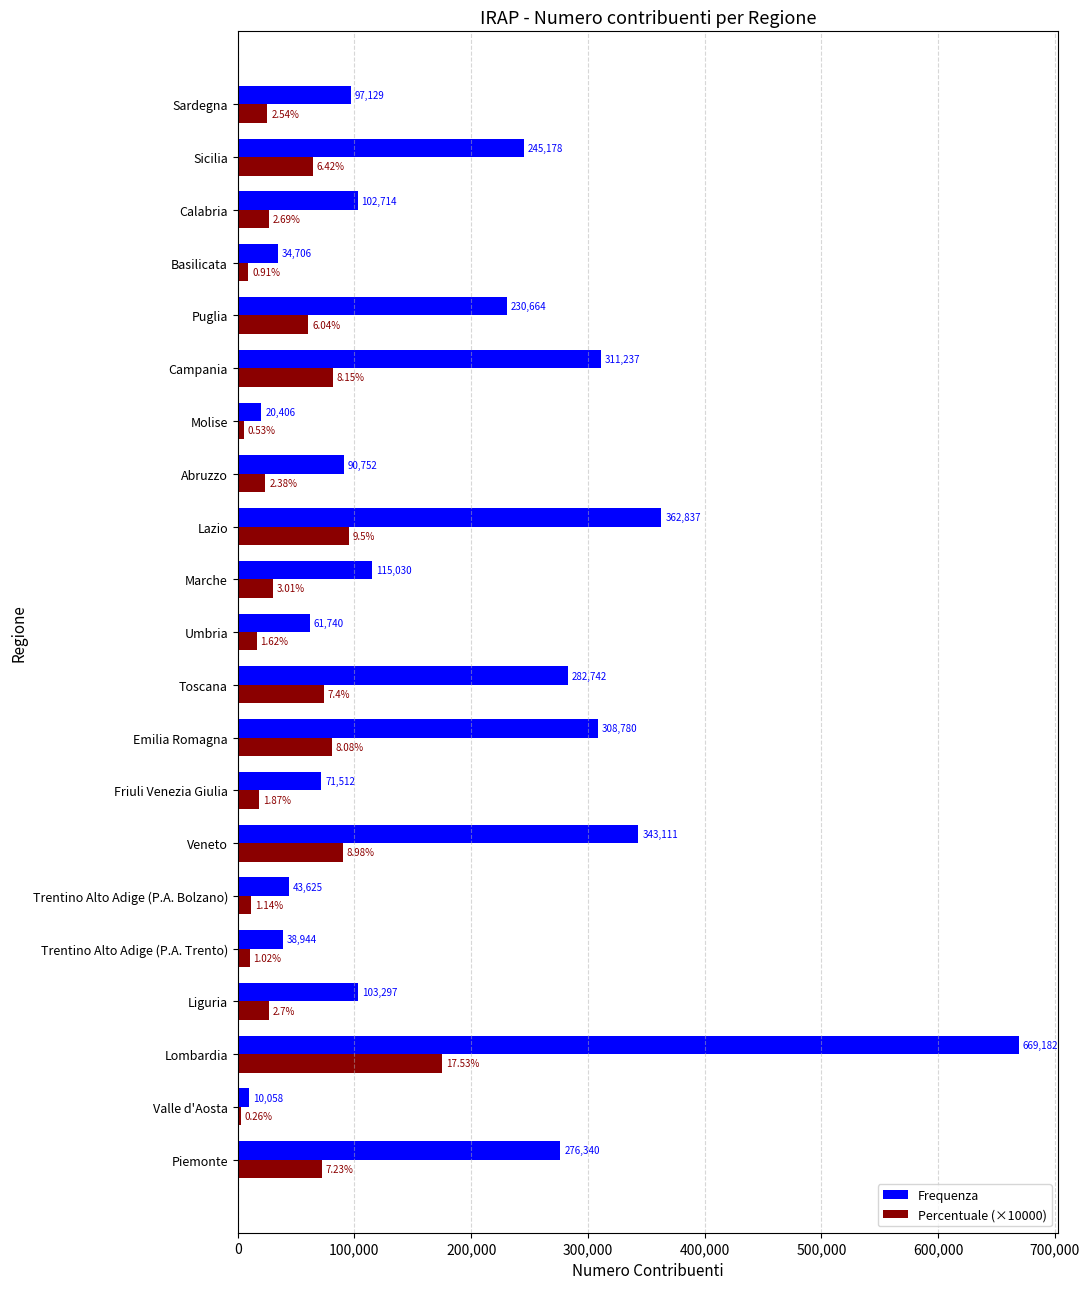

What is the difference between the second highest and minimum values in the Percentuale (×10000) series?

92400.0